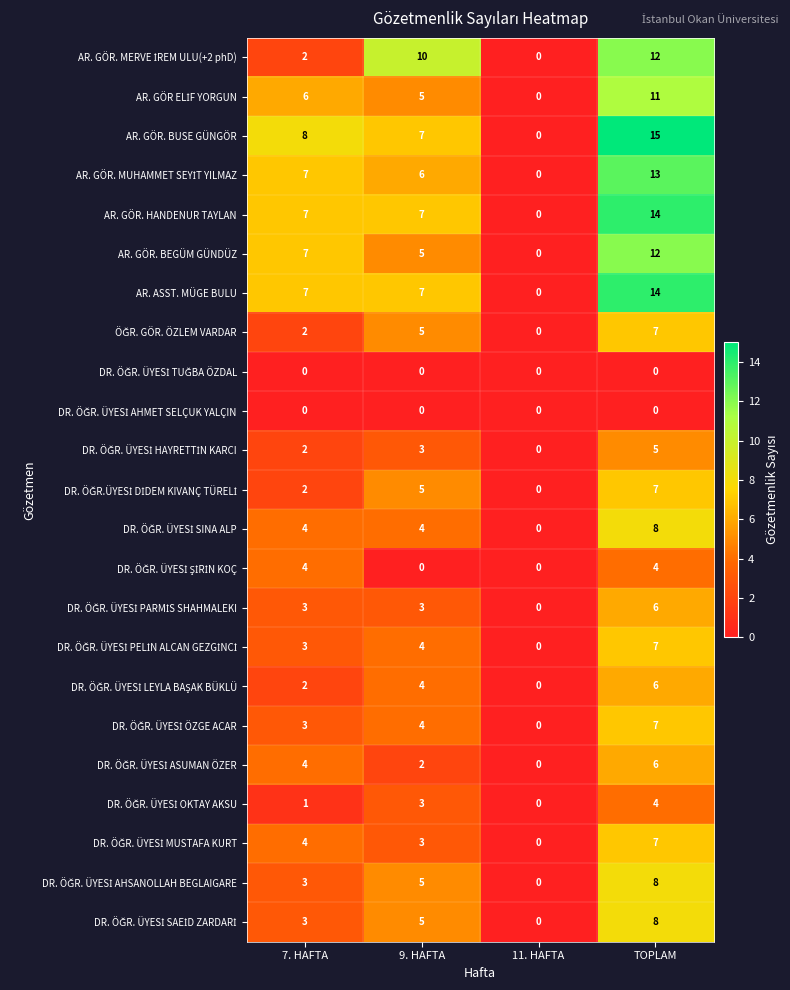

What is the sum of all AR. GÖR. HANDENUR TAYLAN values?

28